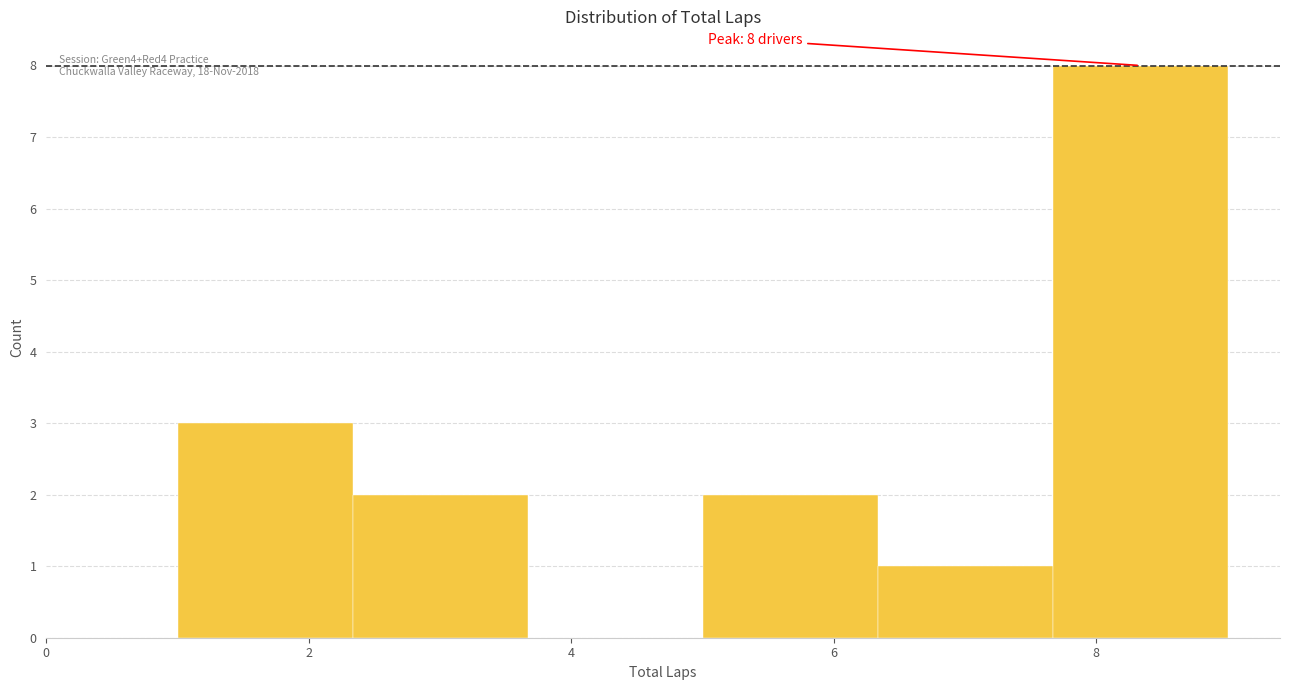

Over which range of the x-axis is the bar tallest?

7.6 to 9.0